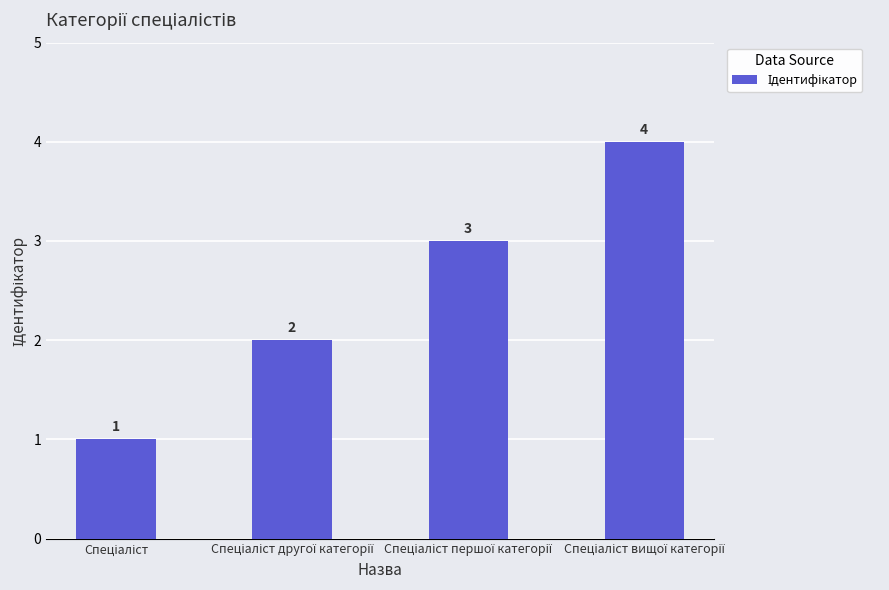

What is the sum of all values?

10